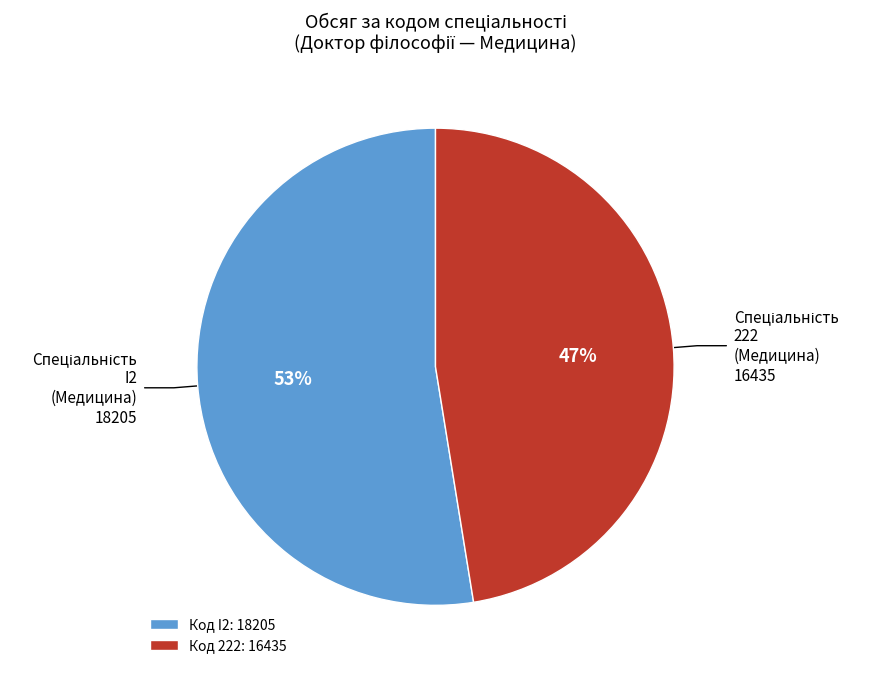

Rank the categories by value from lowest to highest.

Код 222: 16435, Код I2: 18205